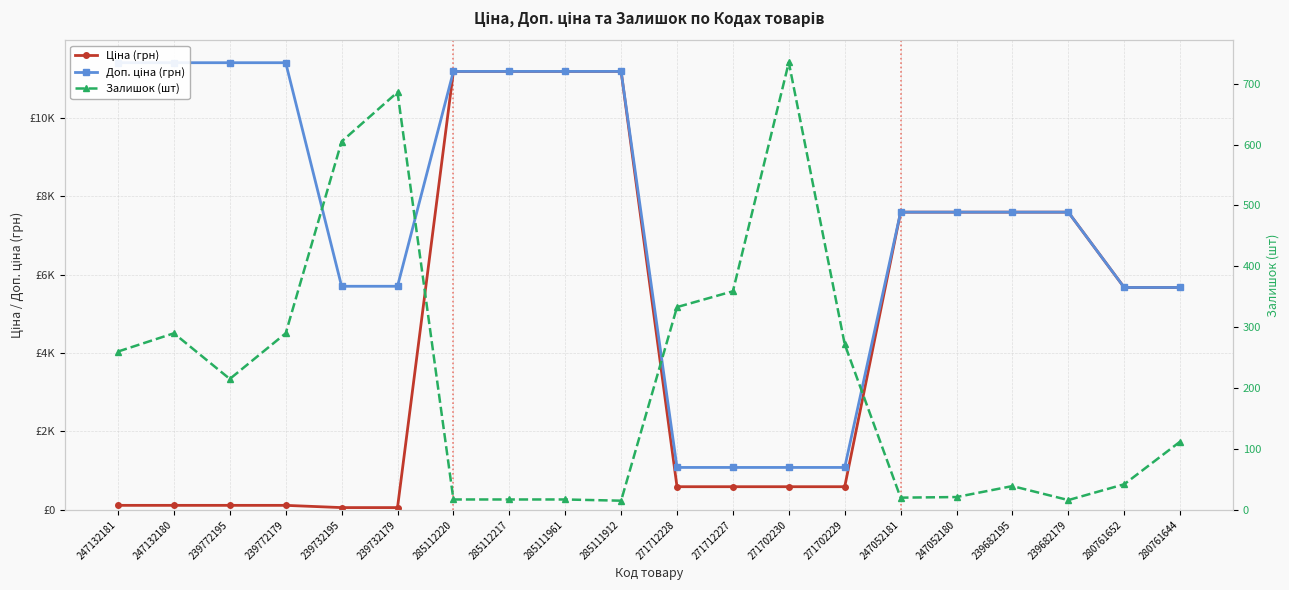

What is the spread (max minus min) of values at 247132180?

11295.9